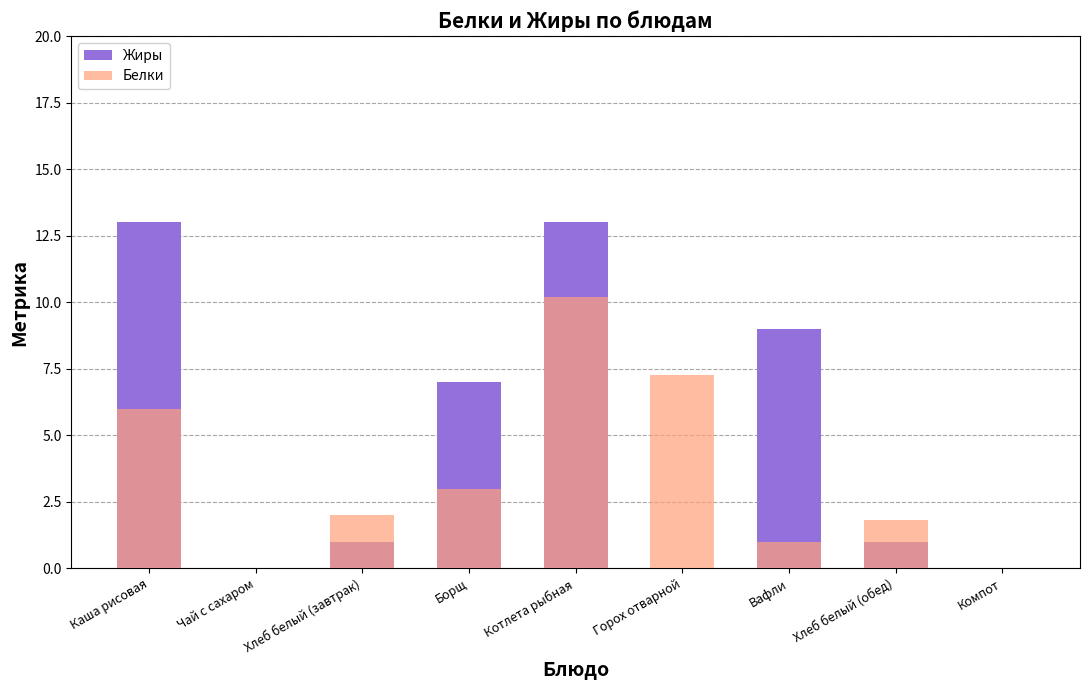

What is the average value of the Белки series?

3.5